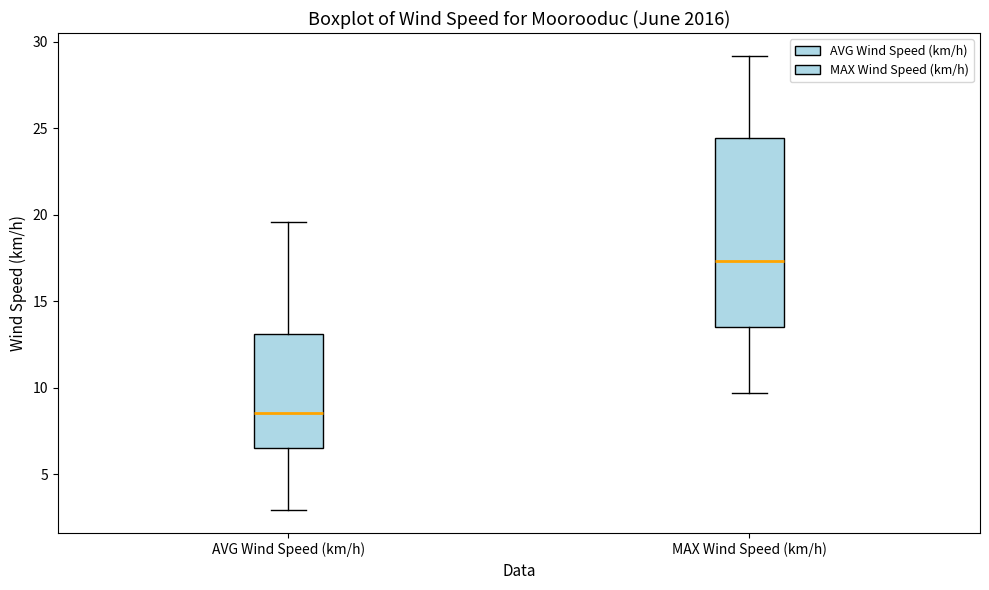

Which box is the tallest, from its lower edge to its upper edge?

MAX Wind Speed (km/h)